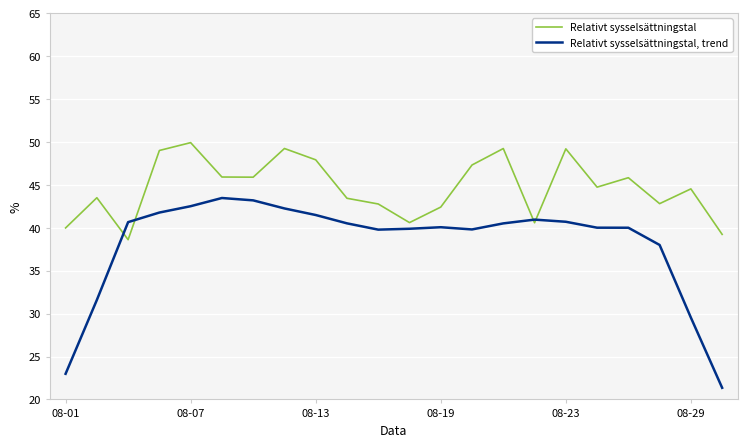

Which series has the largest total across all categories?

Relativt sysselsättningstal